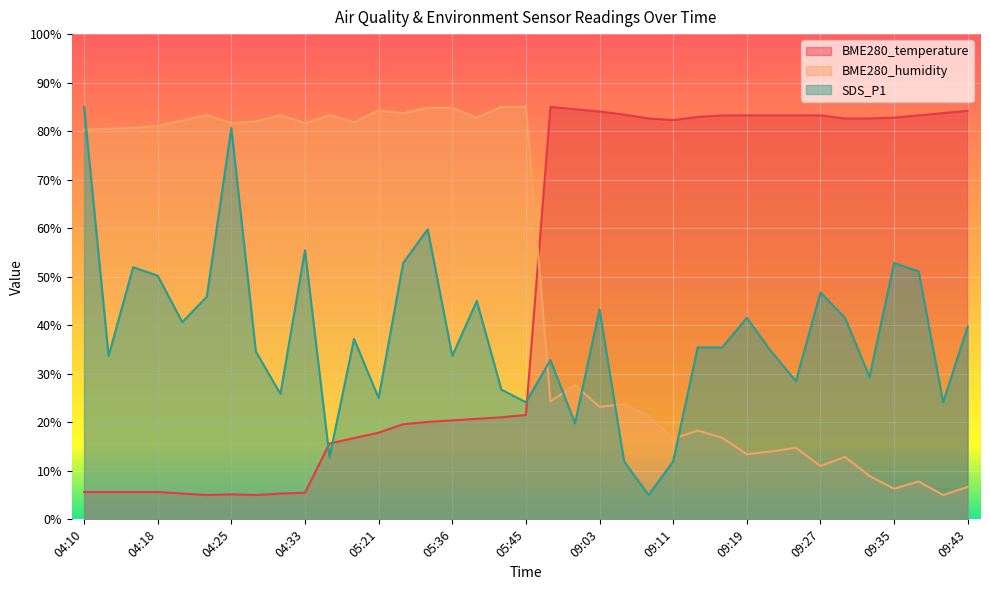

What is the difference between the BME280_temperature values at 04:25 and 09:40?

78.6